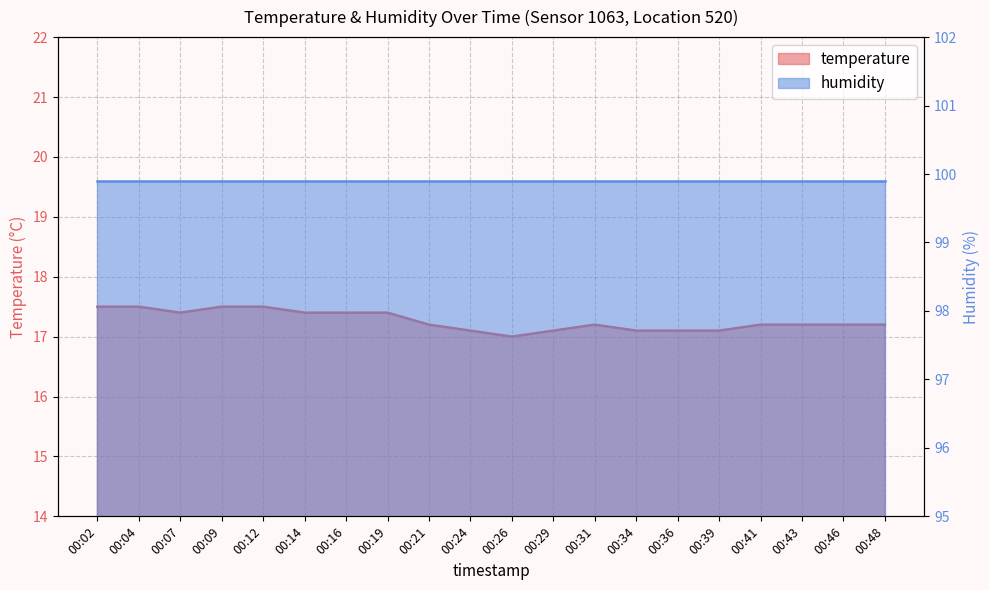

Rank the categories by value from lowest to highest.

00:26, 00:24, 00:29, 00:34, 00:36, 00:39, 00:21, 00:31, 00:41, 00:43, 00:46, 00:48, 00:07, 00:14, 00:16, 00:19, 00:02, 00:04, 00:09, 00:12